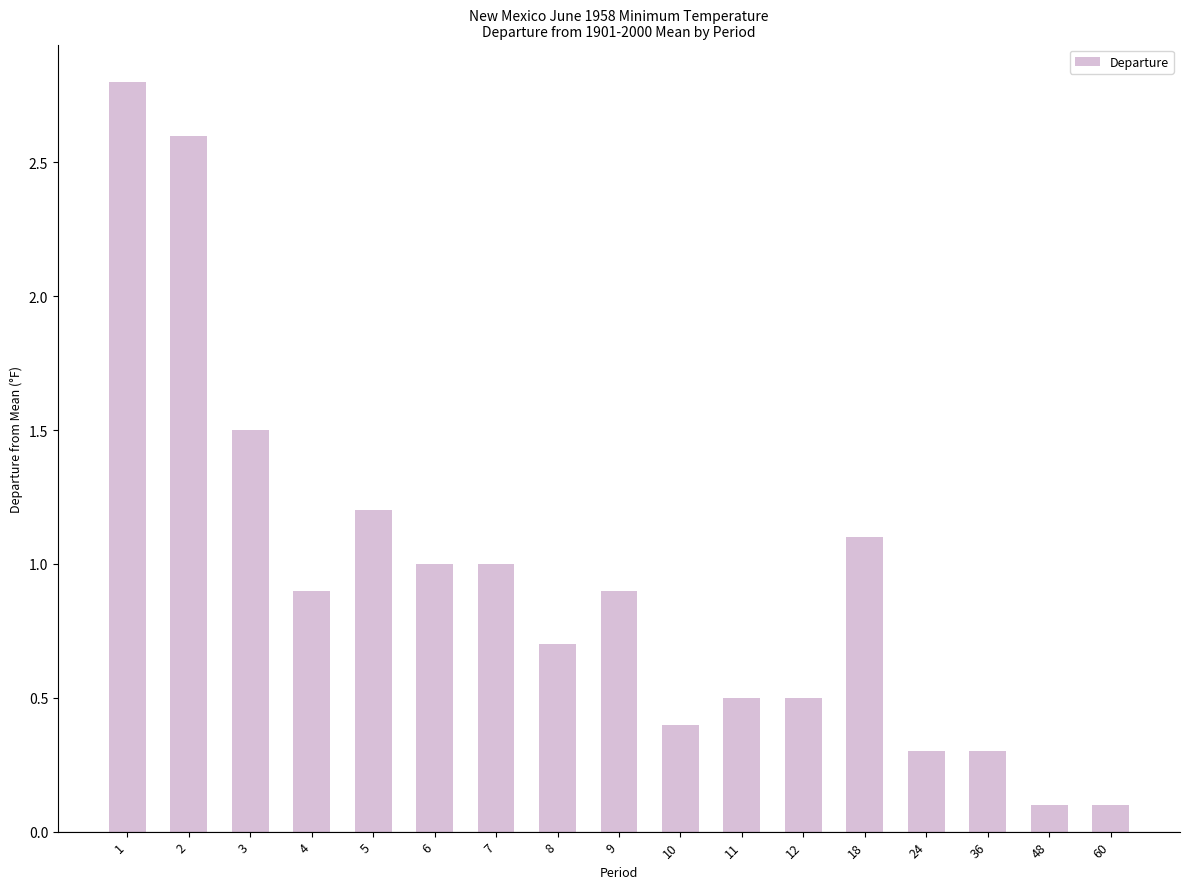

What is the value of the 14th bar from the left?

0.3